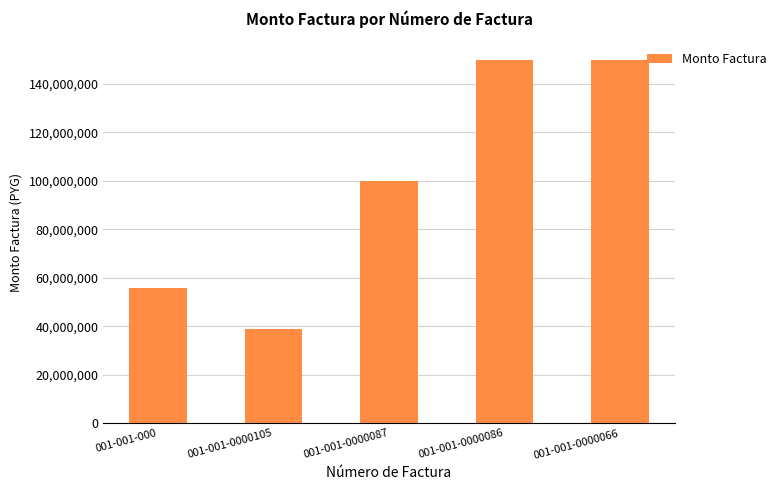

What is the maximum value shown in the chart?

150000000